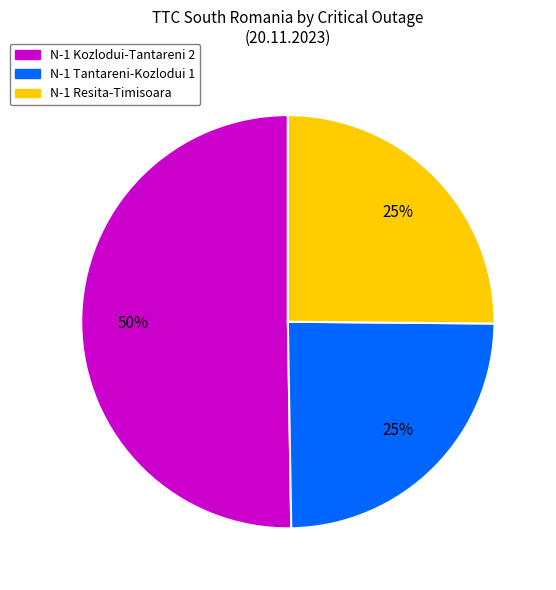

To the nearest percent, what is the average slice percentage?

33%